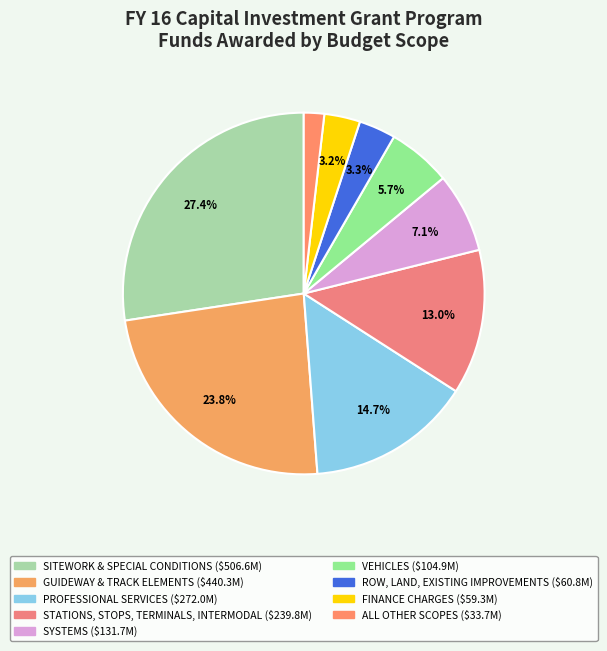

Is there any slice that represents more than half of the pie?

No